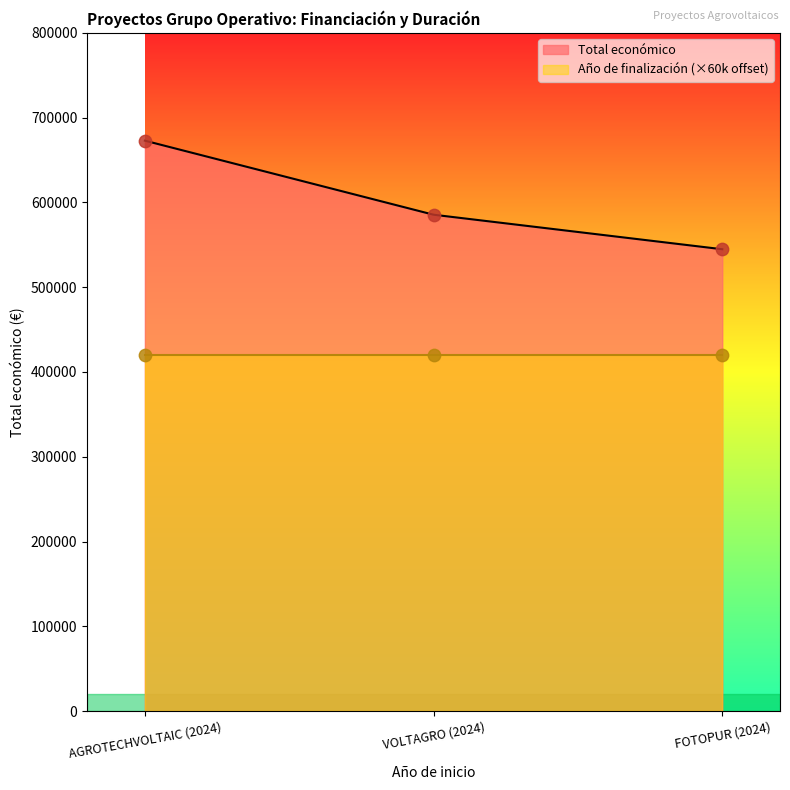

What is the change in value from AGROTECHVOLTAIC (2024) to FOTOPUR (2024)?

-128061